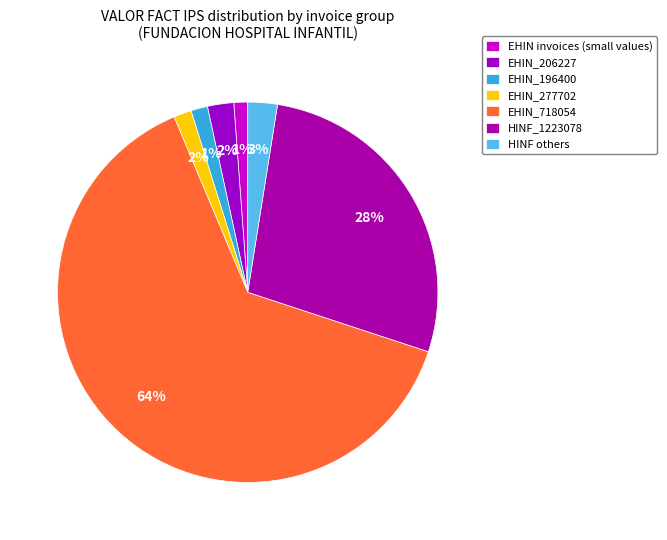

Count the number of slices in the pie.

7